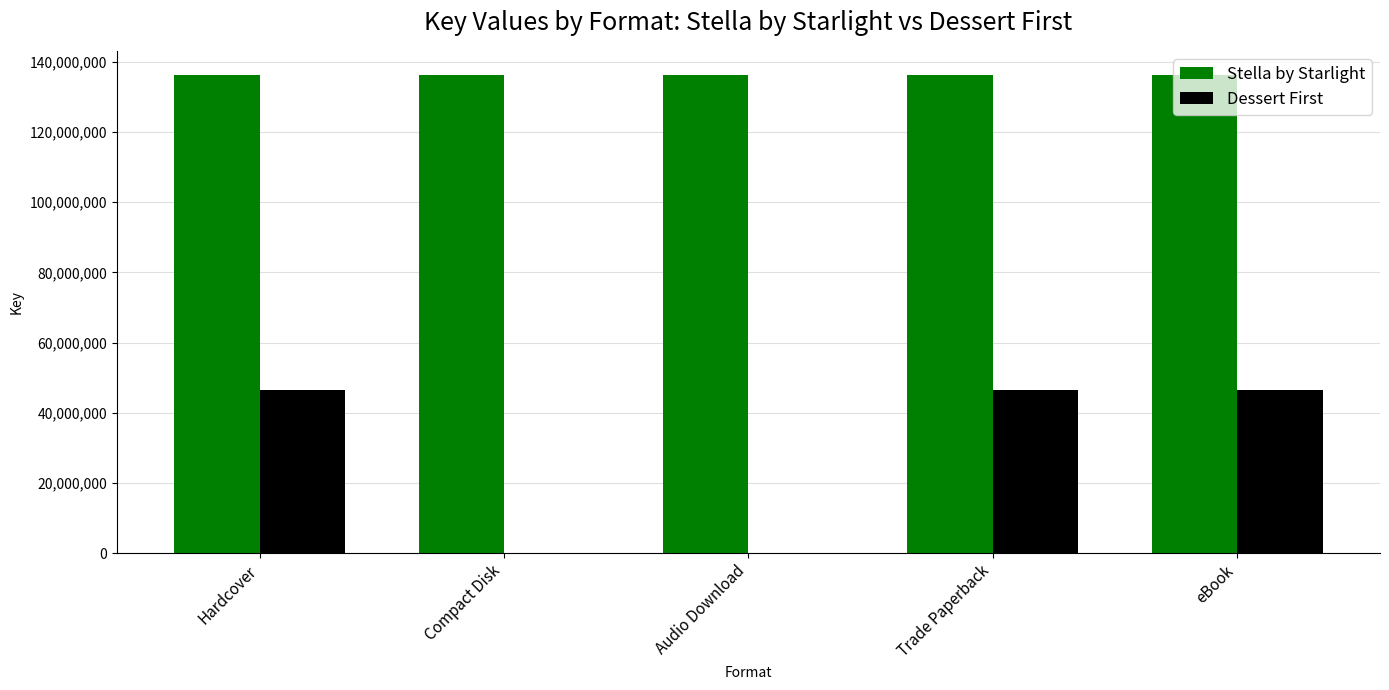

Is the value of Stella by Starlight at Trade Paperback greater than the value of Dessert First at Trade Paperback?

Yes